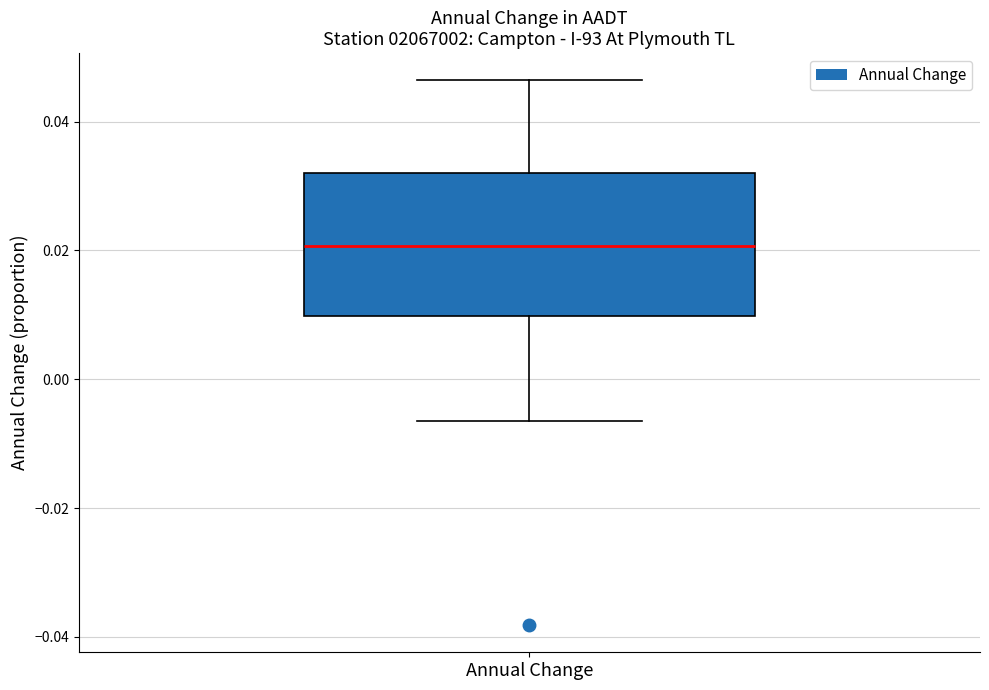

Transcribe this box plot: give where the median line is, the range the box spans, and where the two whiskers end, as read against the y-axis. The values are not printed on the chart, so give them approximately, as read against the axis.

median 0.020, box 0.010 to 0.032, whiskers -0.006 to 0.046